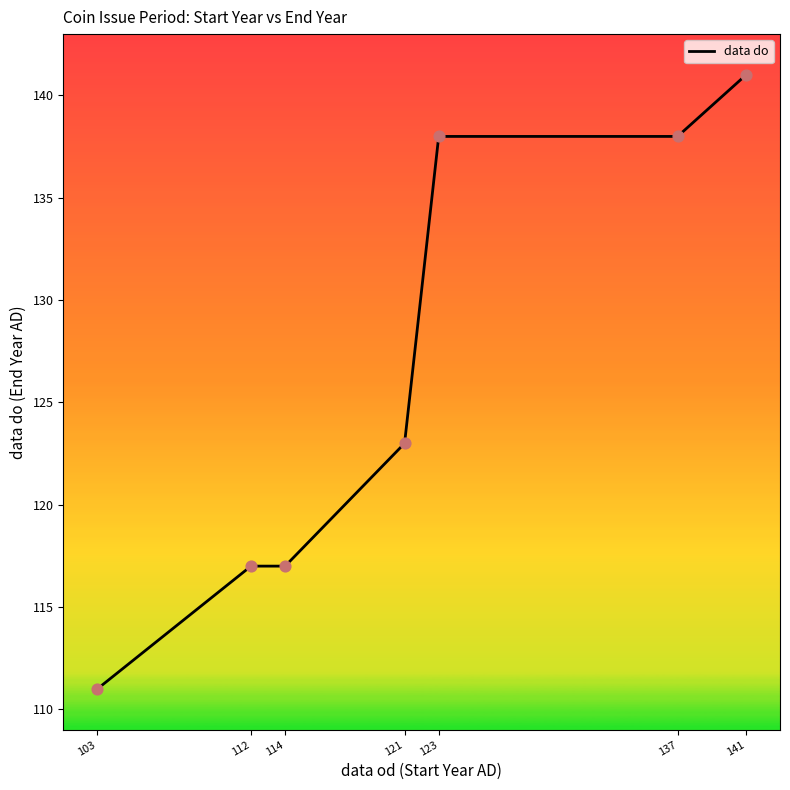

What is the change in value from 114 to 123?

+21